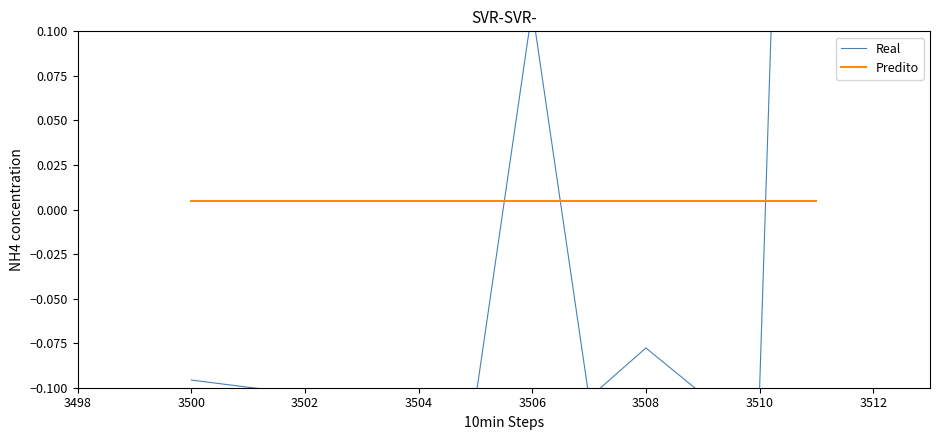

Between 3514 and 3500, which is larger?

3514